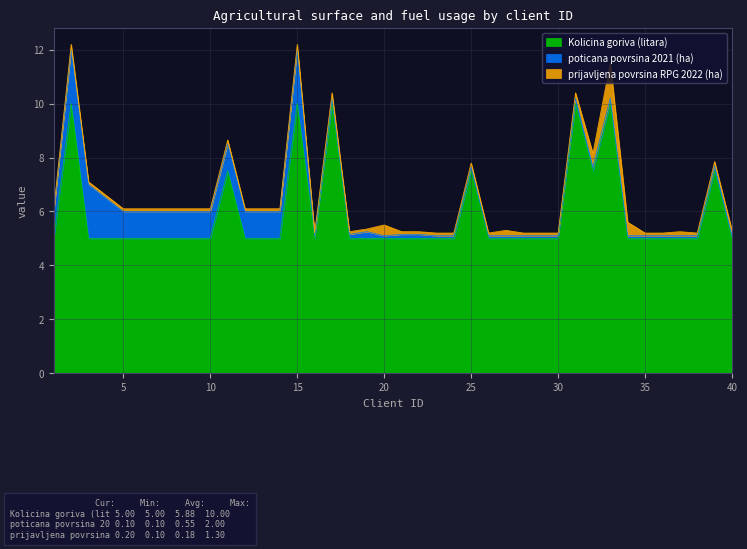

Reading left to right, what are all the values shown in this chart?

Kolicina goriva (litara): 1=5.0	2=10.0	3=5.0	4=5.0	5=5.0	6=5.0	7=5.0	8=5.0	9=5.0	10=5.0	11=7.5	12=5.0	13=5.0	14=5.0	15=10.0	16=5.0	17=10.0	18=5.0	19=5.0	20=5.0	21=5.0	22=5.0	23=5.0	24=5.0	25=7.5	26=5.0	27=5.0	28=5.0	29=5.0	30=5.0	31=10.0	32=7.5	33=10.0	34=5.0	35=5.0	36=5.0	37=5.0	38=5.0	39=7.5	40=5.0
poticana povrsina 2021 (ha): 1=1.0	2=2.0	3=2.0	4=1.5	5=1.0	6=1.0	7=1.0	8=1.0	9=1.0	10=1.0	11=1.0	12=1.0	13=1.0	14=1.0	15=2.0	16=0.1	17=0.2	18=0.1	19=0.2	20=0.1	21=0.1	22=0.1	23=0.1	24=0.1	25=0.1	26=0.1	27=0.1	28=0.1	29=0.1	30=0.1	31=0.2	32=0.1	33=0.2	34=0.1	35=0.1	36=0.1	37=0.1	38=0.1	39=0.2	40=0.1
prijavljena povrsina RPG 2022 (ha): 1=0.1	2=0.2	3=0.1	4=0.1	5=0.1	6=0.1	7=0.1	8=0.1	9=0.1	10=0.1	11=0.1	12=0.1	13=0.1	14=0.1	15=0.2	16=0.1	17=0.2	18=0.1	19=0.1	20=0.4	21=0.1	22=0.1	23=0.1	24=0.1	25=0.1	26=0.1	27=0.2	28=0.1	29=0.1	30=0.1	31=0.2	32=0.5	33=1.3	34=0.5	35=0.1	36=0.1	37=0.1	38=0.1	39=0.1	40=0.2